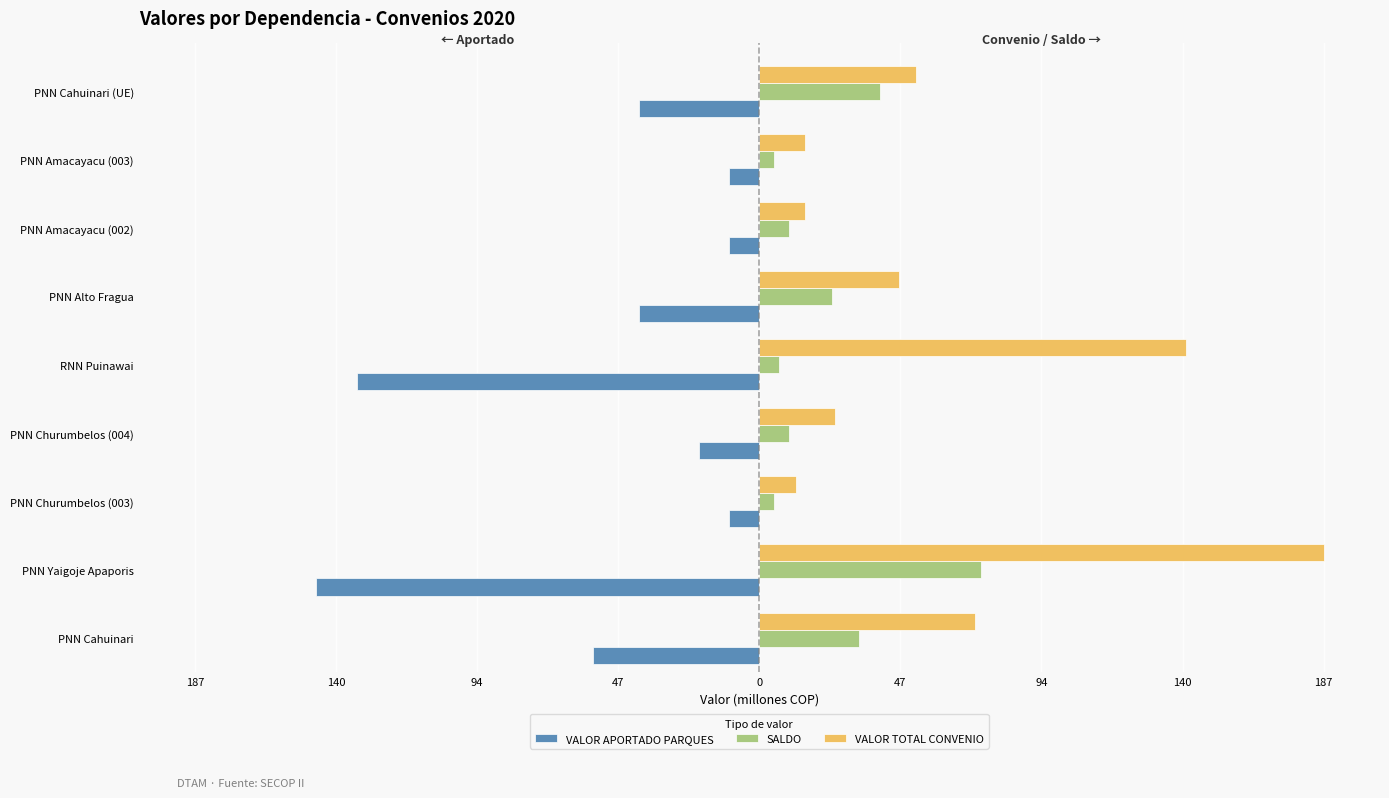

What are all the series names shown in the legend?

VALOR APORTADO PARQUES, SALDO, VALOR TOTAL CONVENIO